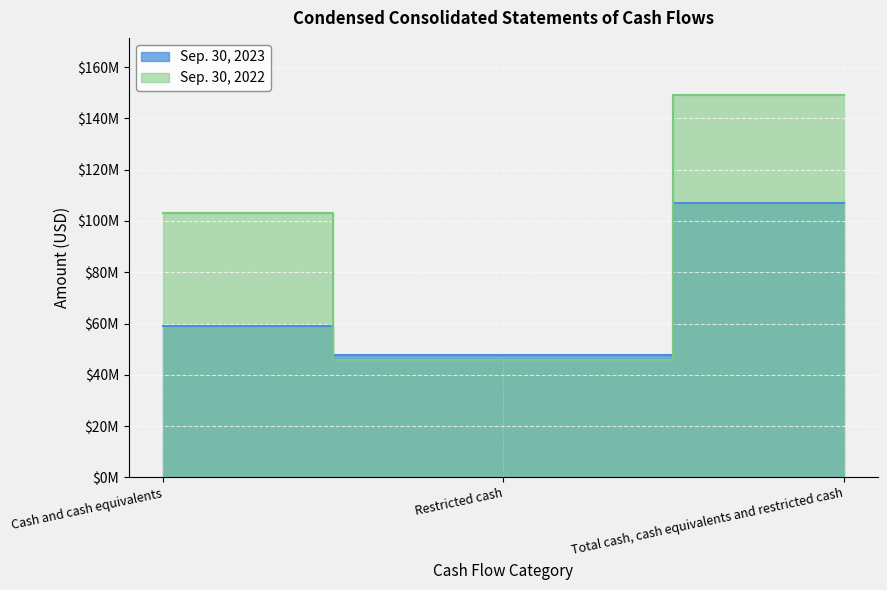

What is the value of the Sep. 30, 2023 point at the 3rd from the left?

106825845